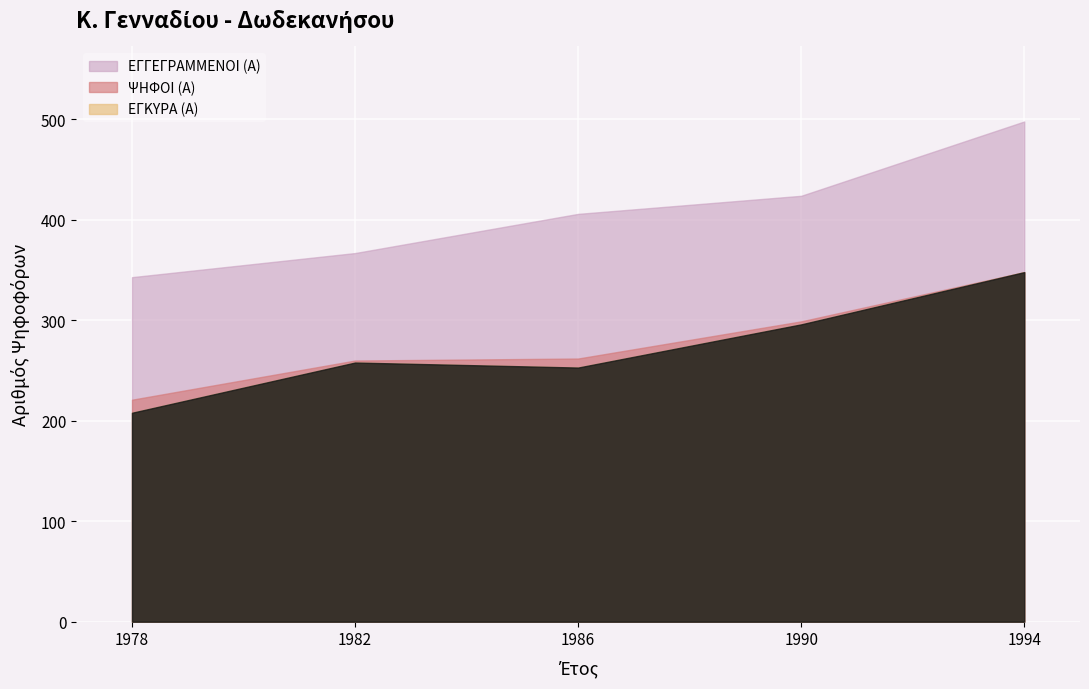

At 1994, list the series in order from smallest to largest.

ΨΗΦΟΙ (Α), ΕΓΚΥΡΑ (Α), ΕΓΓΕΓΡΑΜΜΕΝΟΙ (Α)